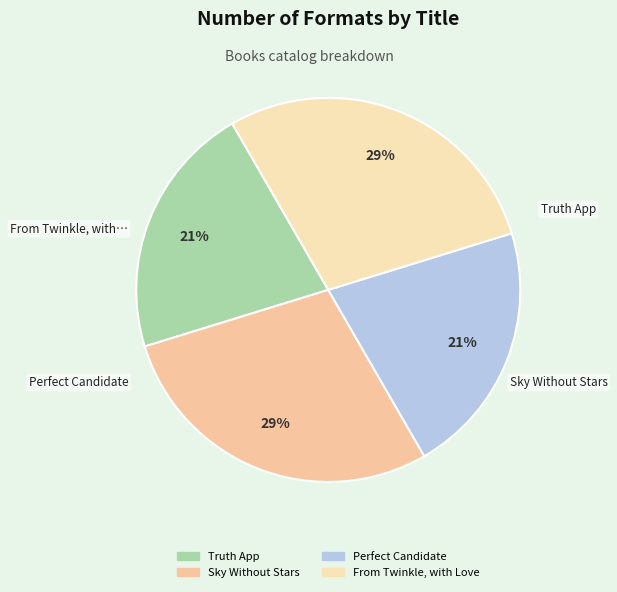

Combined, what portion of the pie is Sky Without Stars and Perfect Candidate?

50.0%